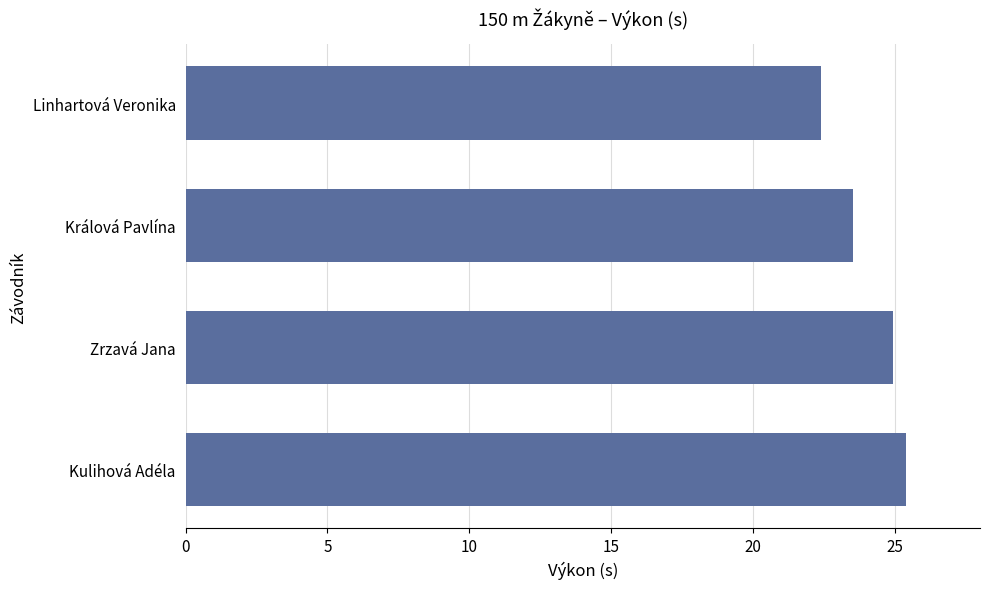

Between Linhartová Veronika and Králová Pavlína, which is larger?

Králová Pavlína